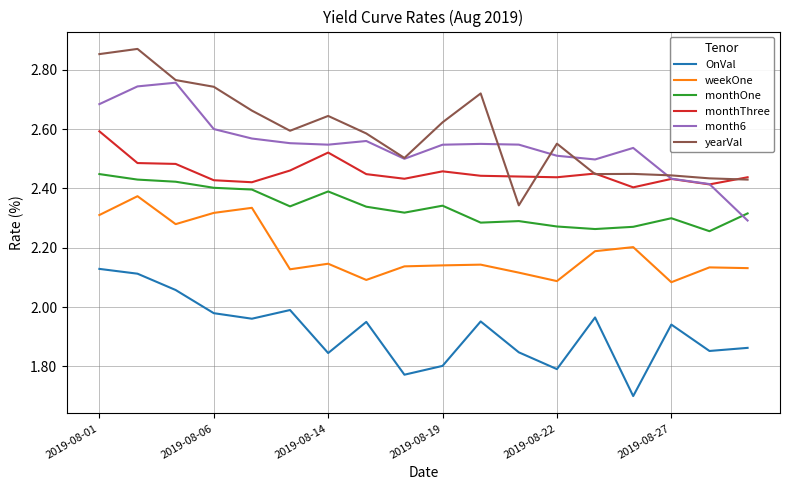

True or false: weekOne and OnVal intersect in this chart.

False